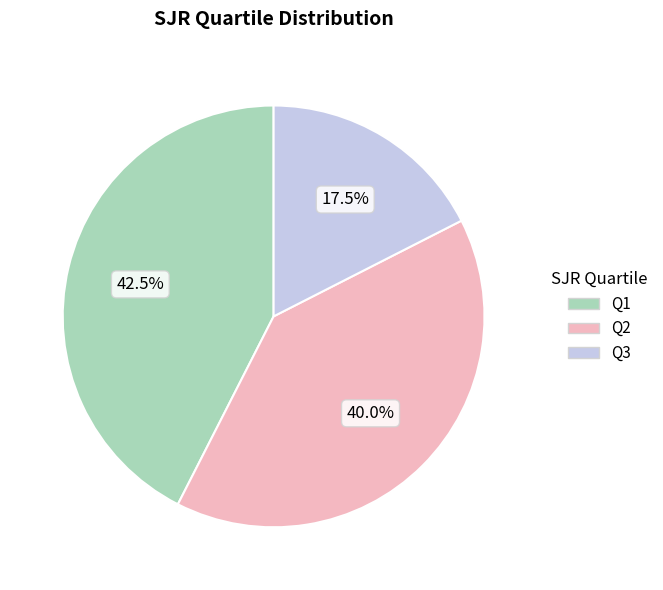

Which category has the biggest portion of the pie?

Q1